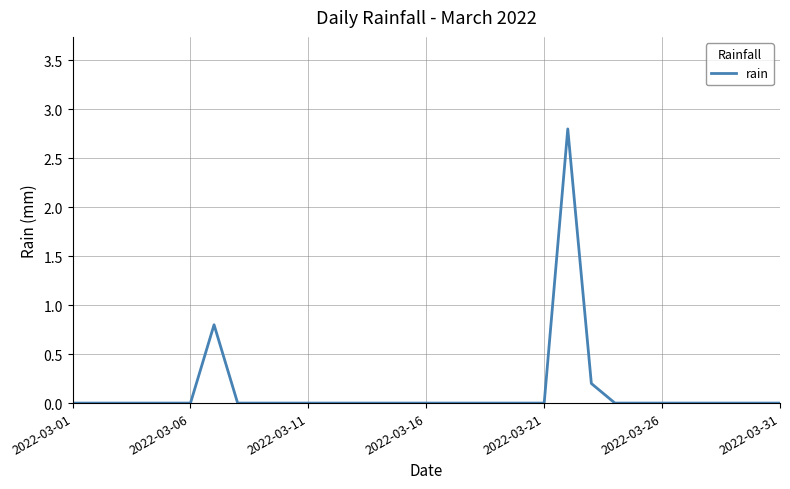

What is the greatest value displayed?

2.8